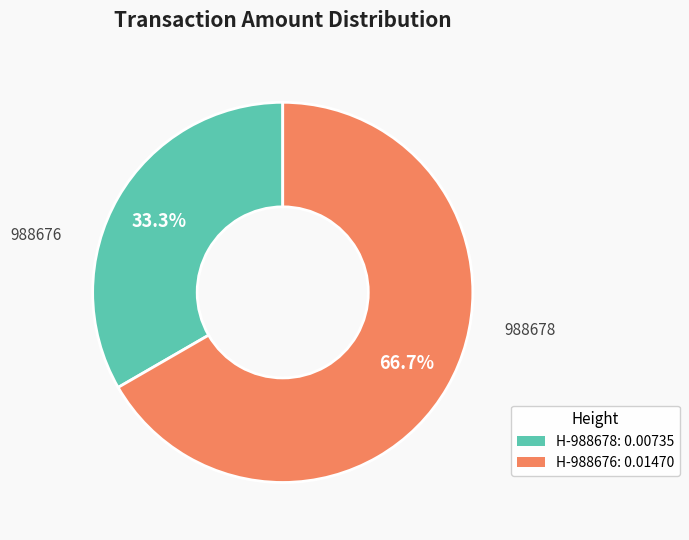

Which category has the biggest portion of the pie?

H-988676: 0.01470